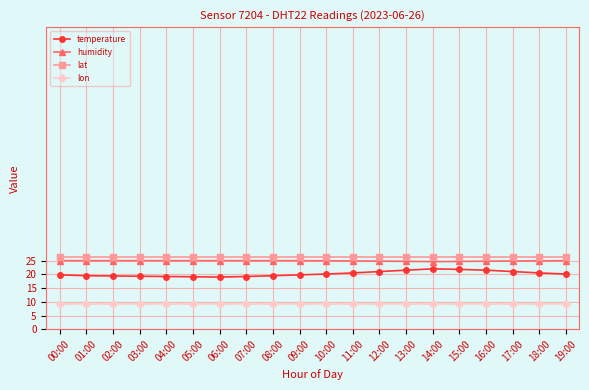

List the series in order of their peak value, lowest first.

lon, temperature, humidity, lat